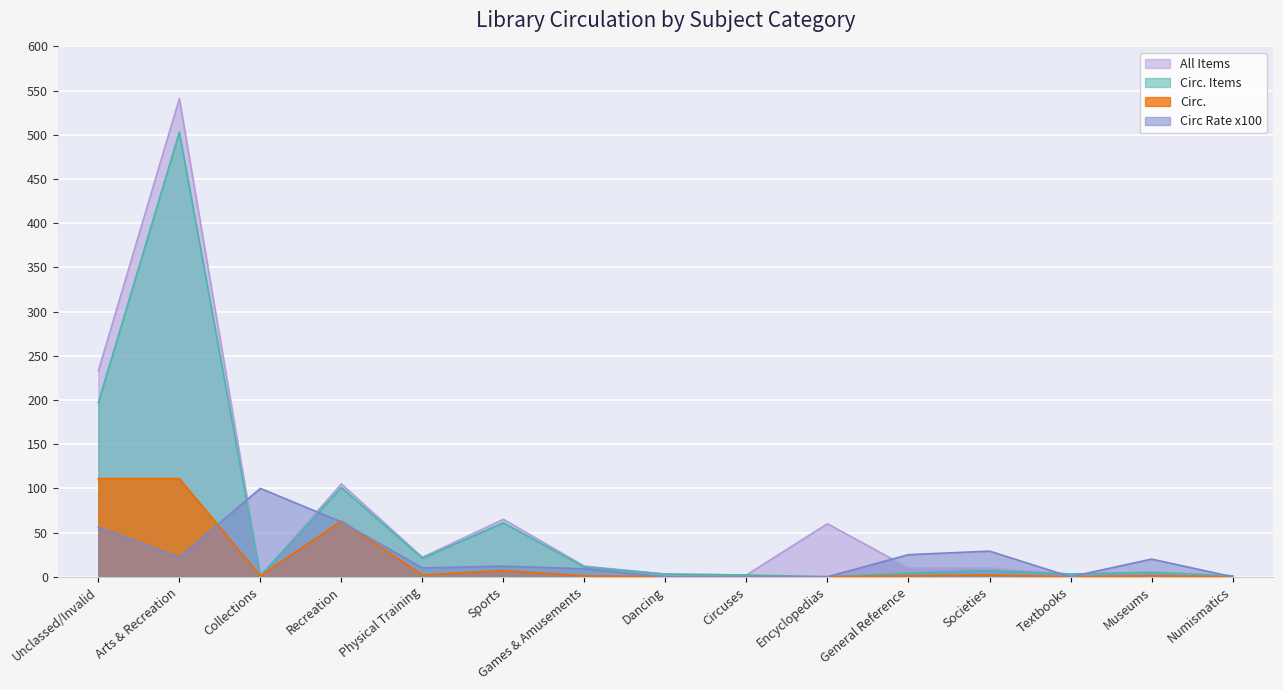

How many lines are shown in the chart?

4